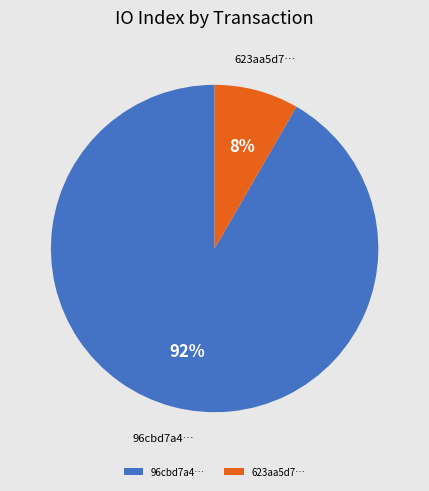

Which slice represents more than half of the pie?

96cbd7a4…